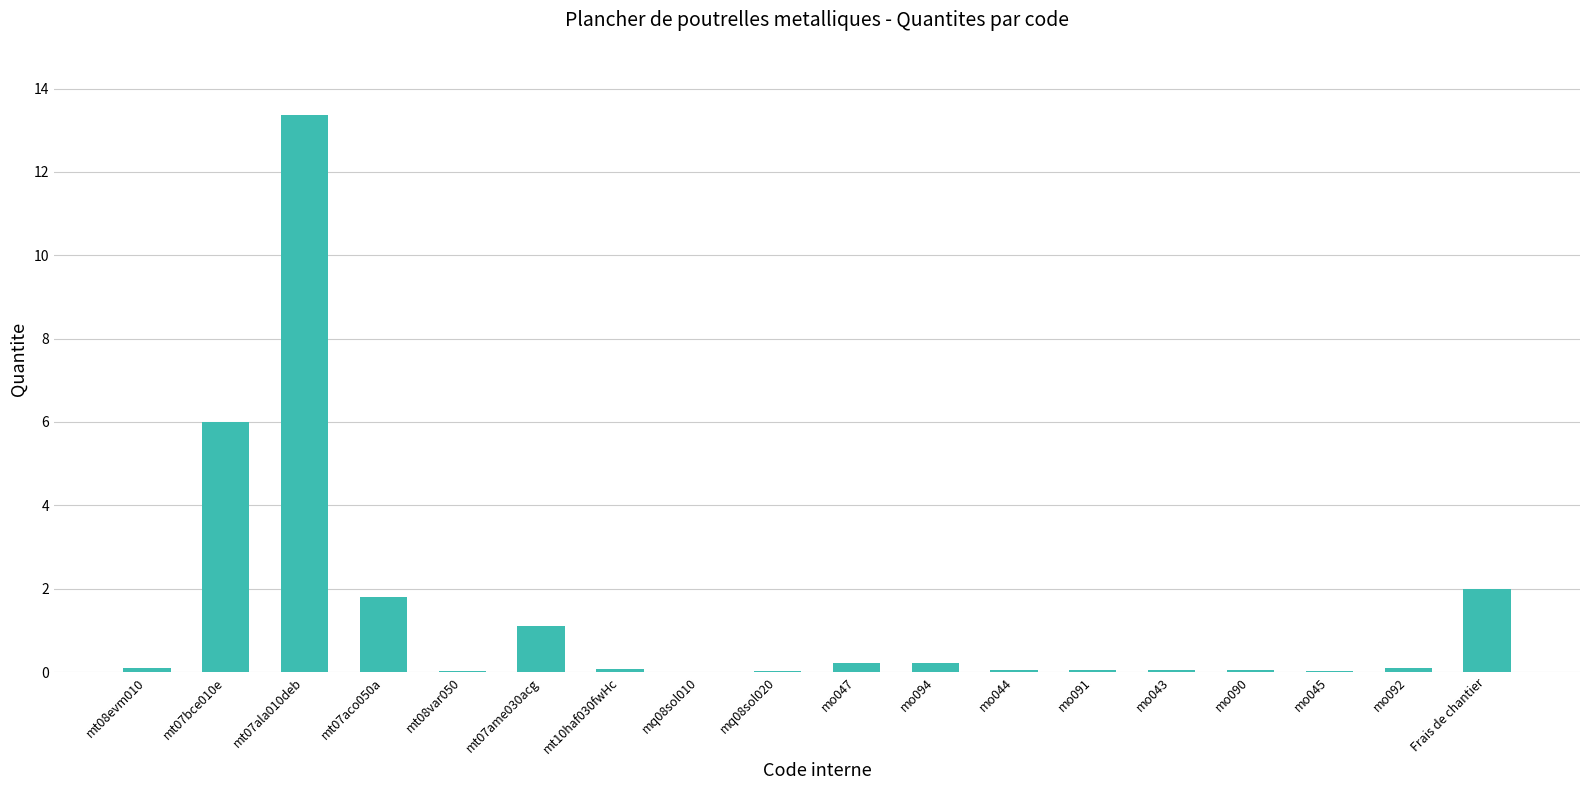

Does the chart contain stacked bars?

No